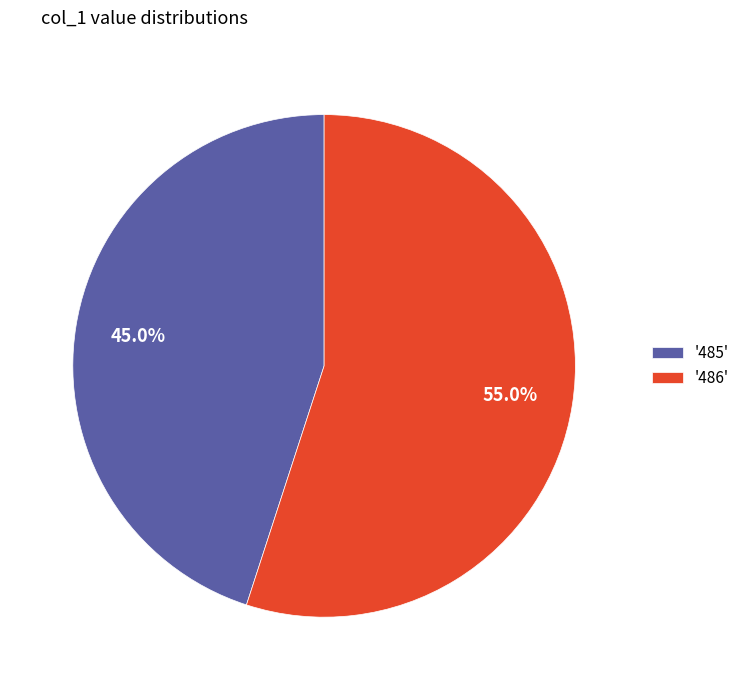

Which has a higher value, '485' or '486'?

'486'